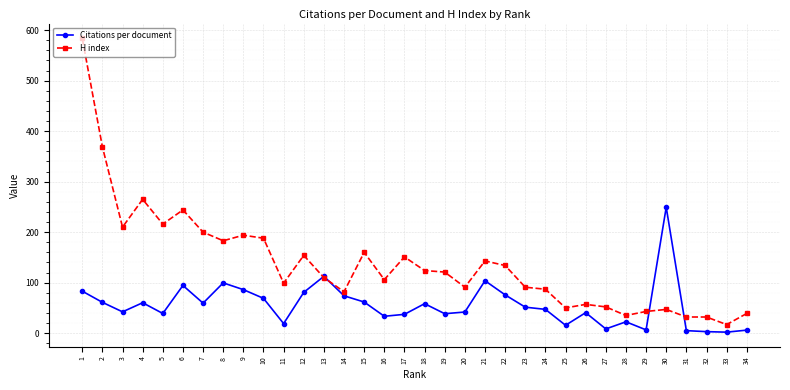

True or false: H index has a value of 61.0 at 29.

False